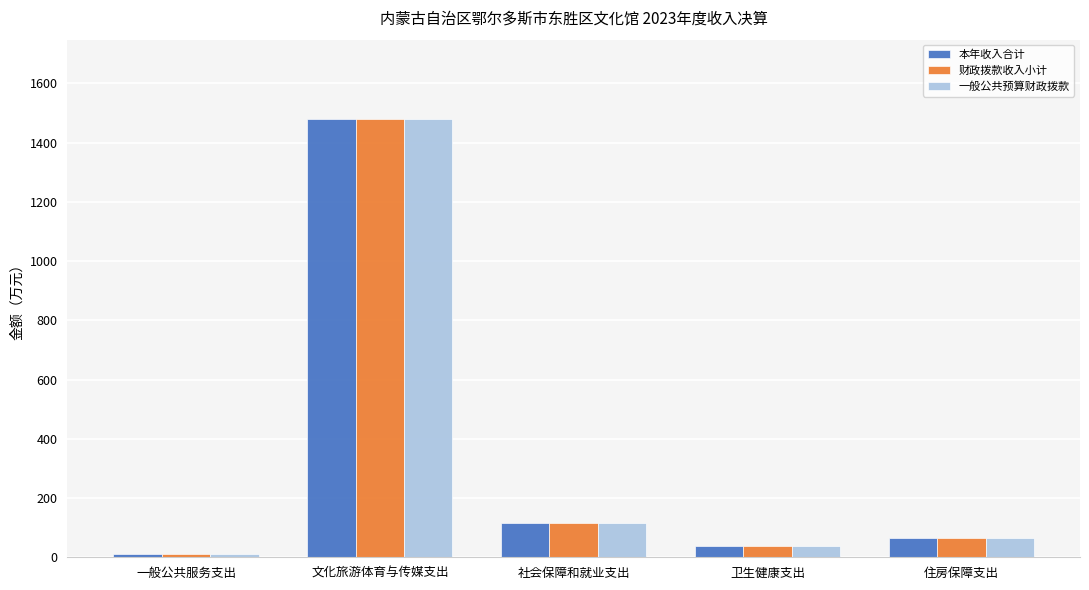

How many values in the 本年收入合计 series are below 66?

2